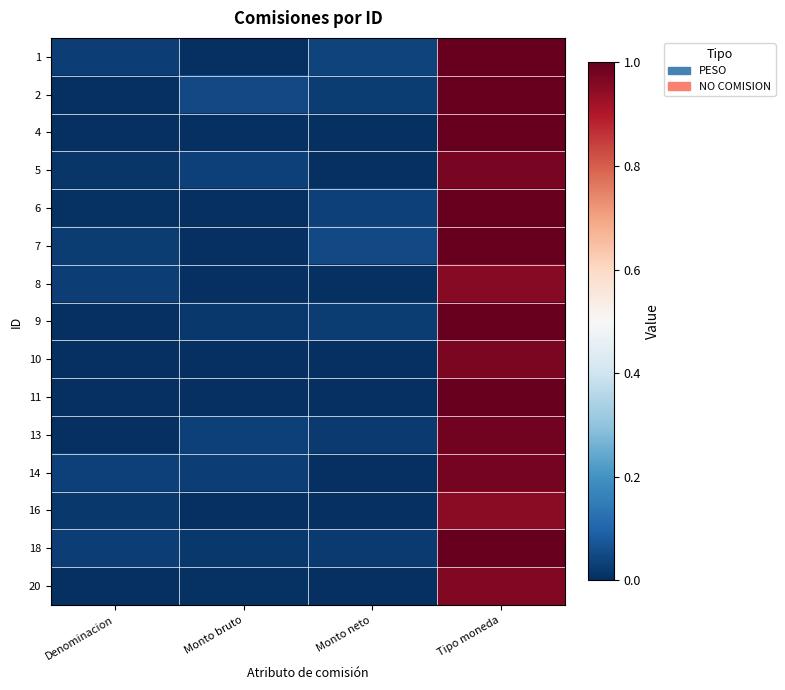

At how many categories does at least one series exceed 0?

4